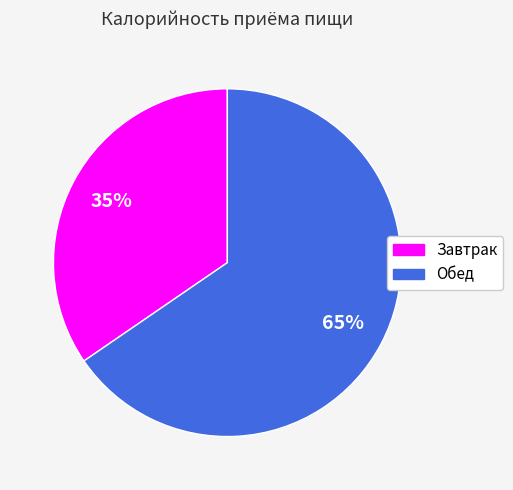

Which category has the biggest portion of the pie?

Обед